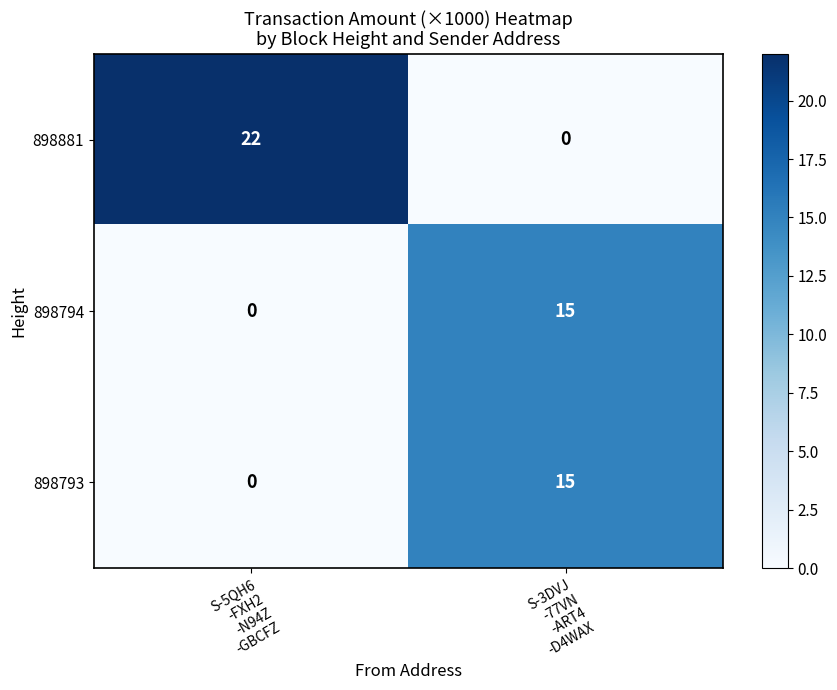

What is the average value of the 898793 series?

8